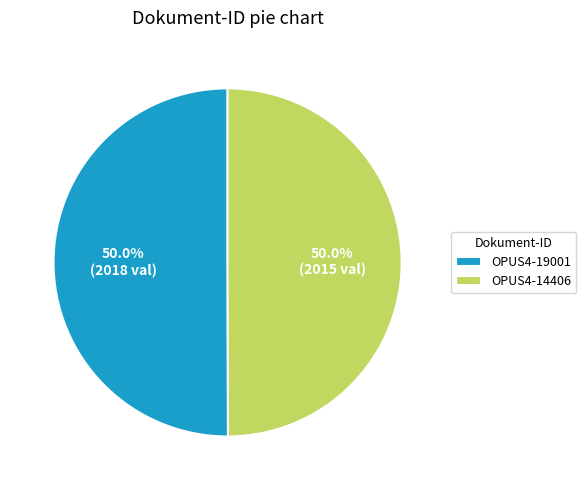

Approximately how many times larger is the value at OPUS4-14406 compared to OPUS4-19001?

1.0